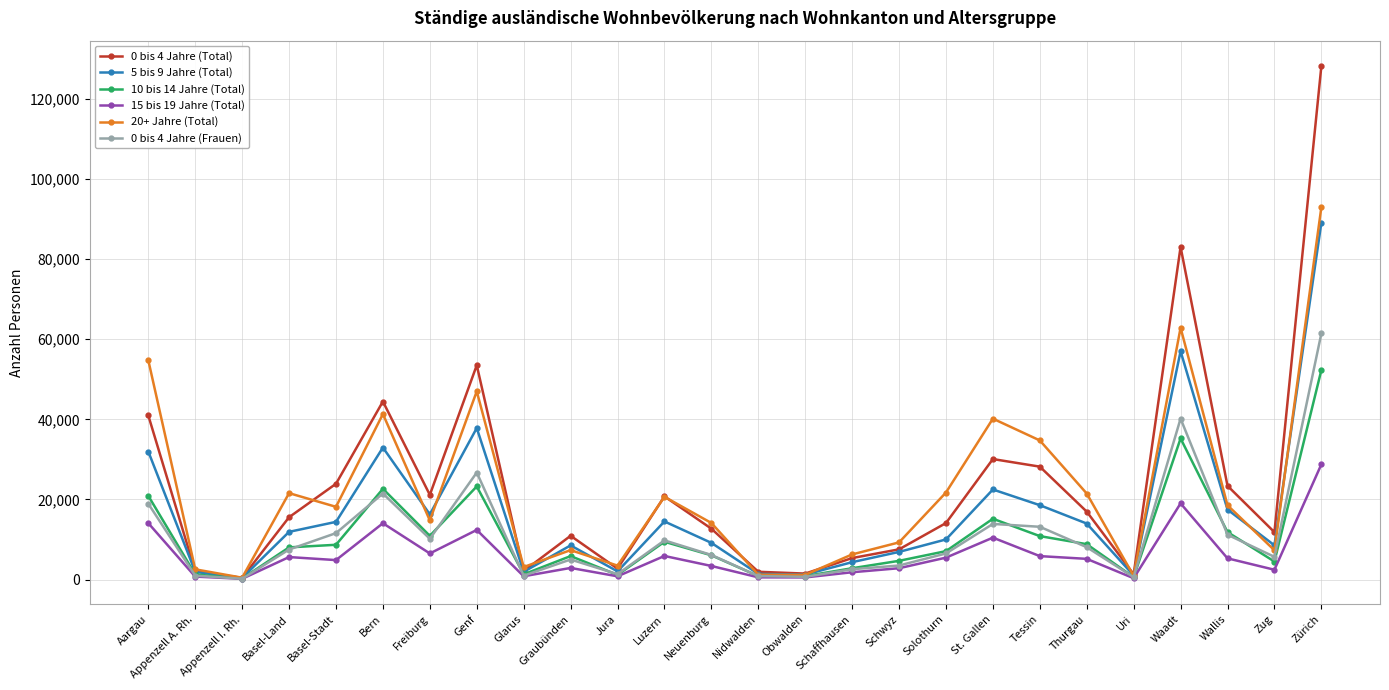

What is the label of the 15th point from the right?

Luzern